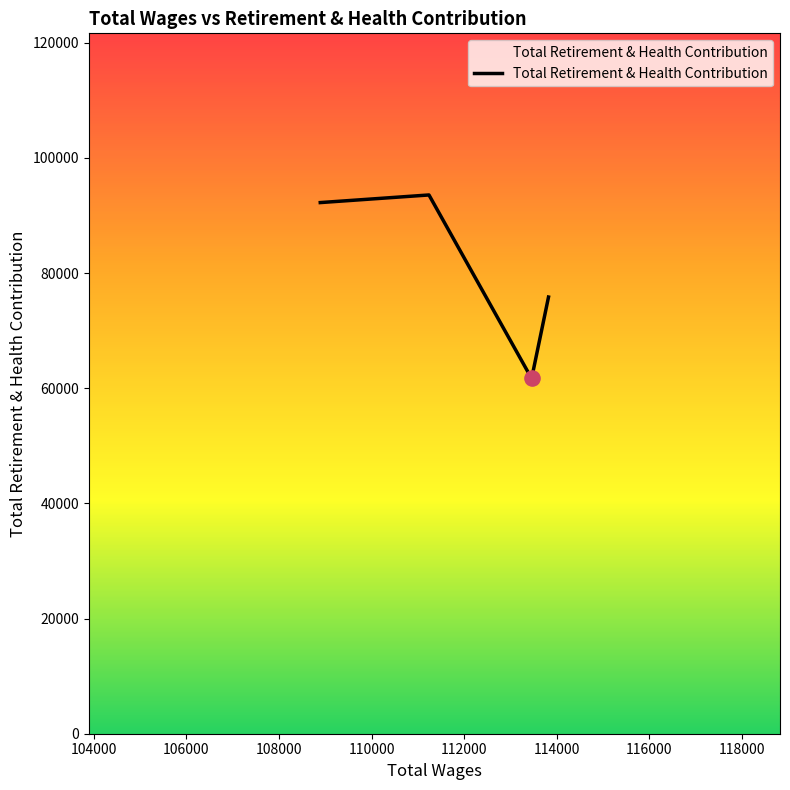

What is the smallest value displayed?

61695